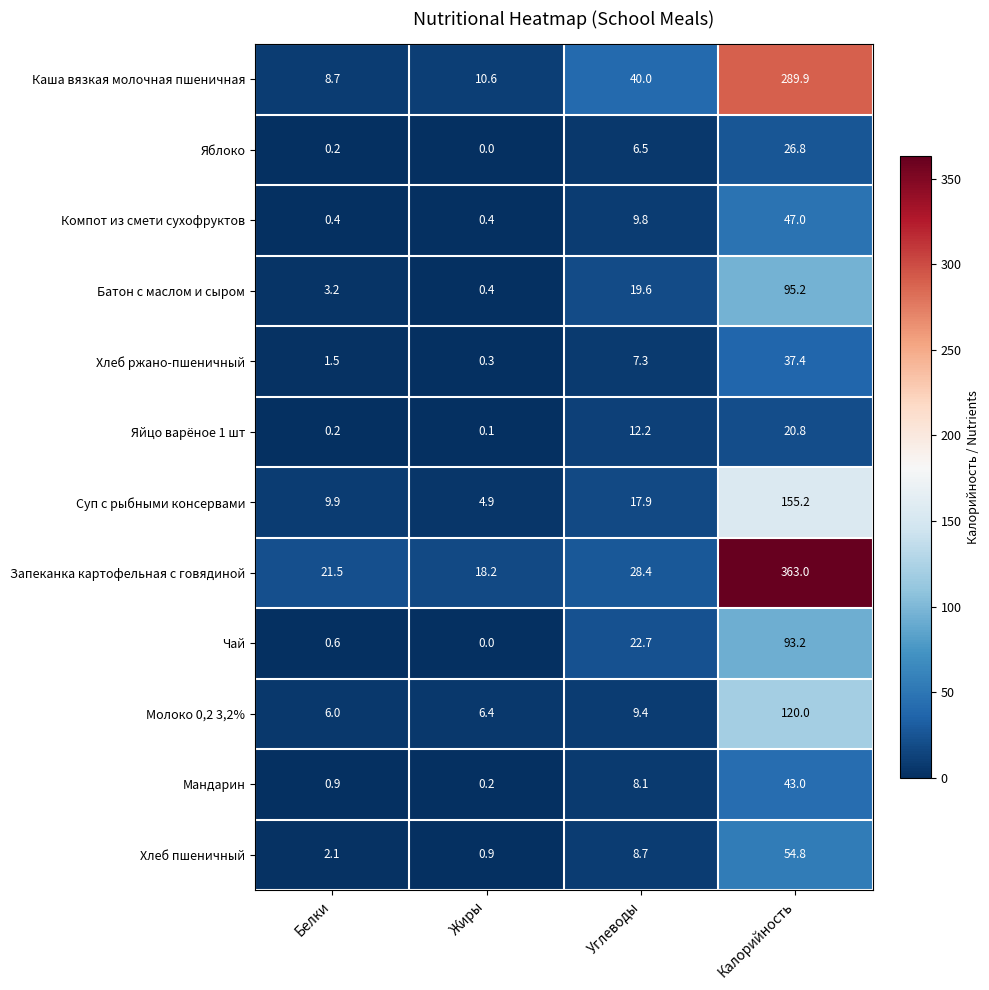

List the labels in order of Хлеб ржано-пшеничный value, largest first.

Калорийность, Углеводы, Белки, Жиры